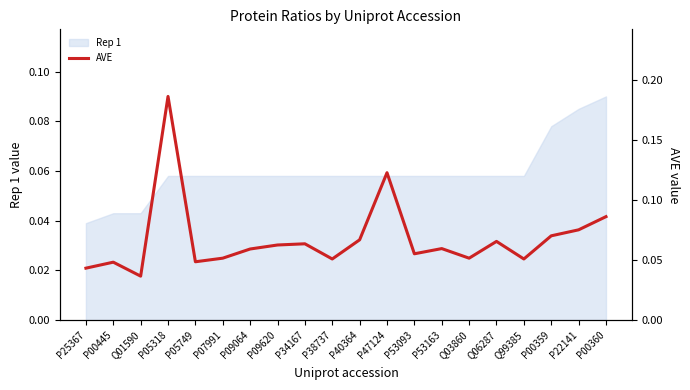

List the labels in order of value, smallest first.

Q01590, P25367, P00445, P05749, P38737, Q99385, P07991, Q03860, P53093, P09064, P53163, P09620, P34167, Q06287, P40364, P00359, P22141, P00360, P47124, P05318